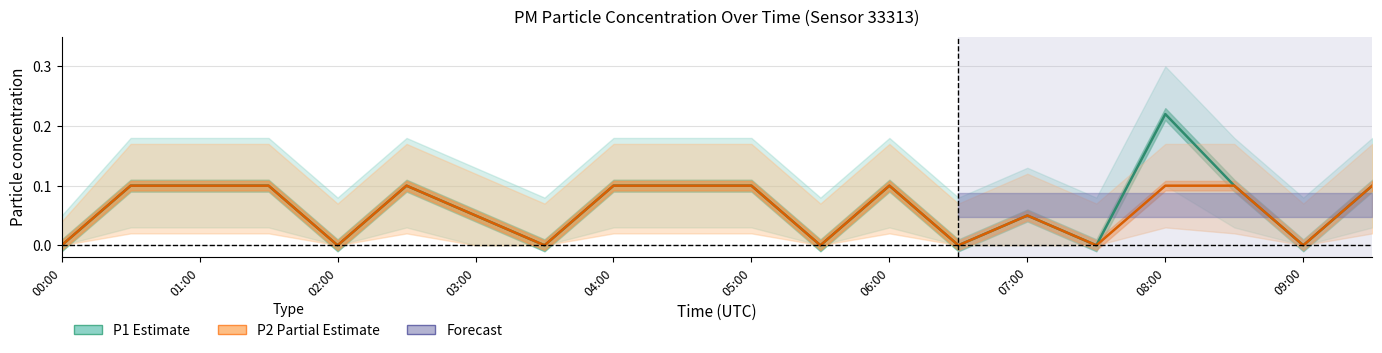

Count the P2 (PM2.5) values in the range 0 to 1.

20